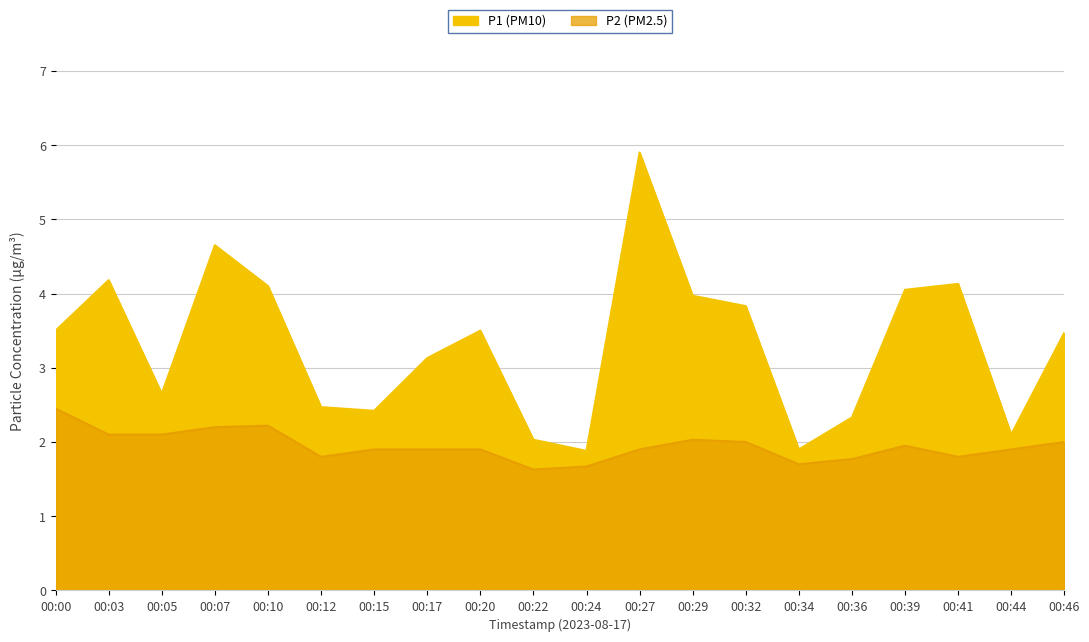

At which category does P1 reach its first local peak?

00:03